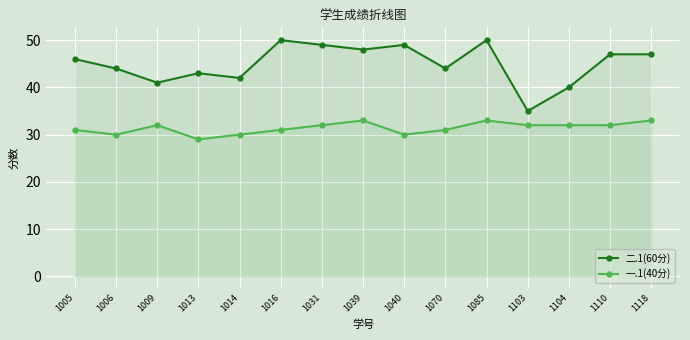

Which category has the highest value in the 一.1(40分) series?

1039